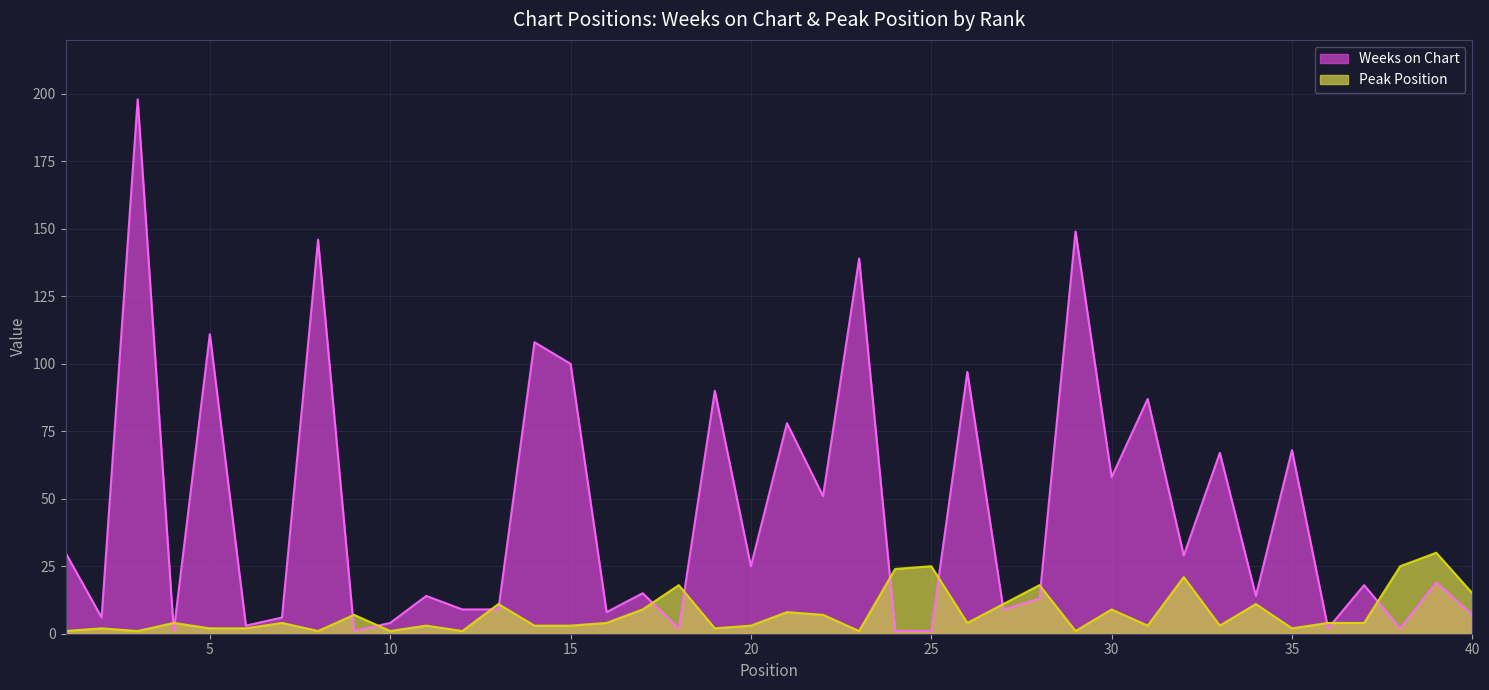

At how many categories does at least one series exceed 91?

8